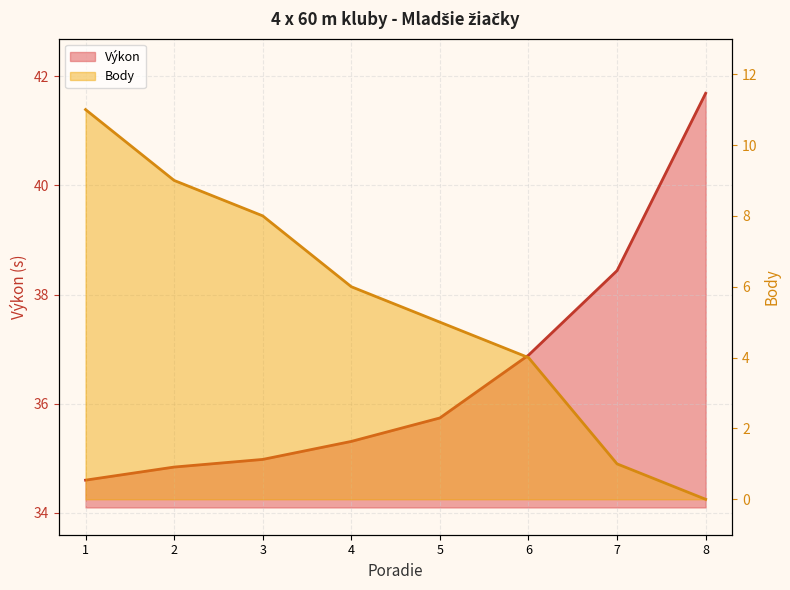

True or false: Body has a value of 18.8 at 1.

False